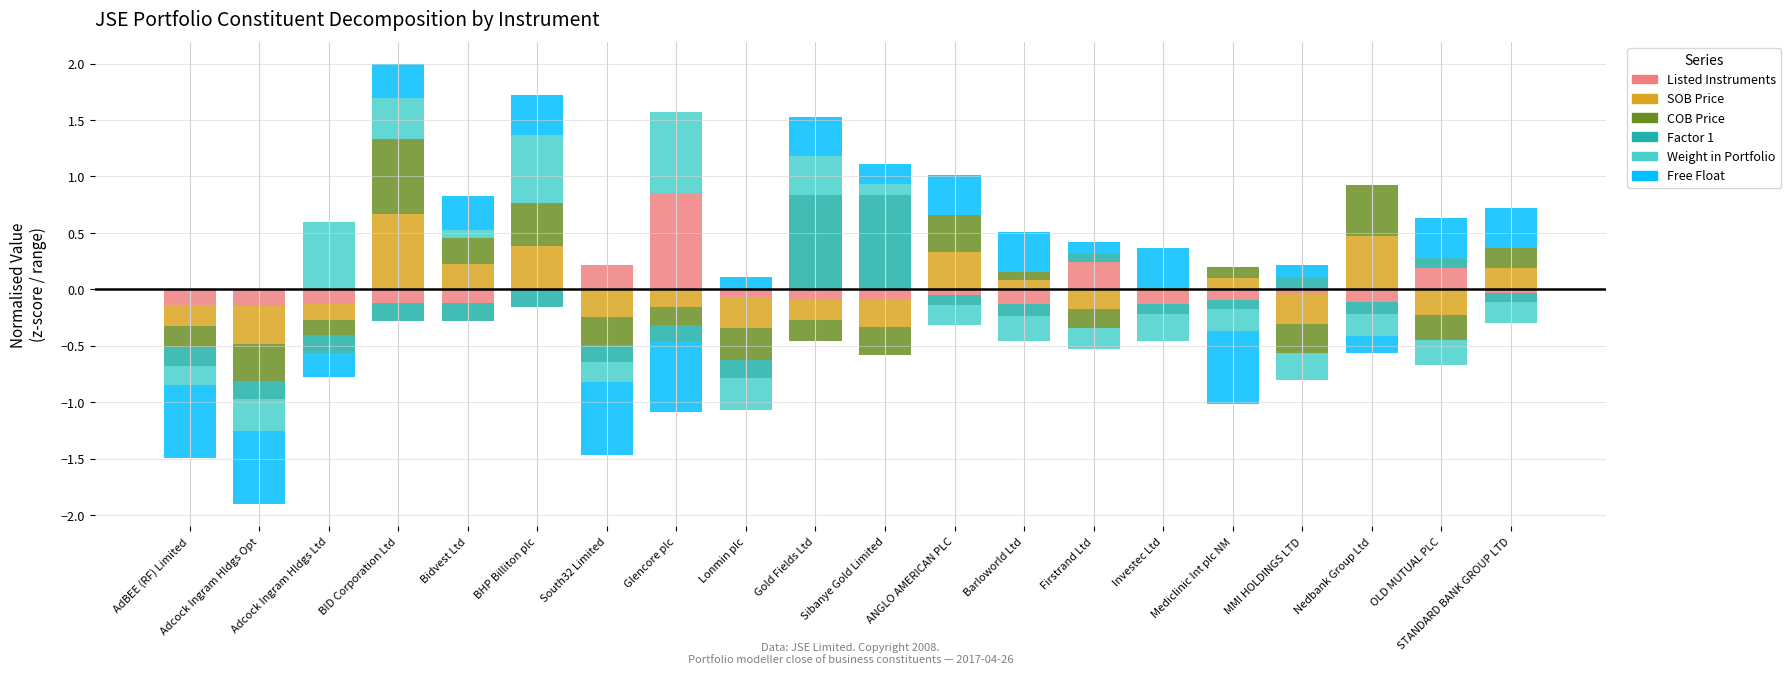

Which category has the highest value in the Listed Instruments series?

Glencore plc